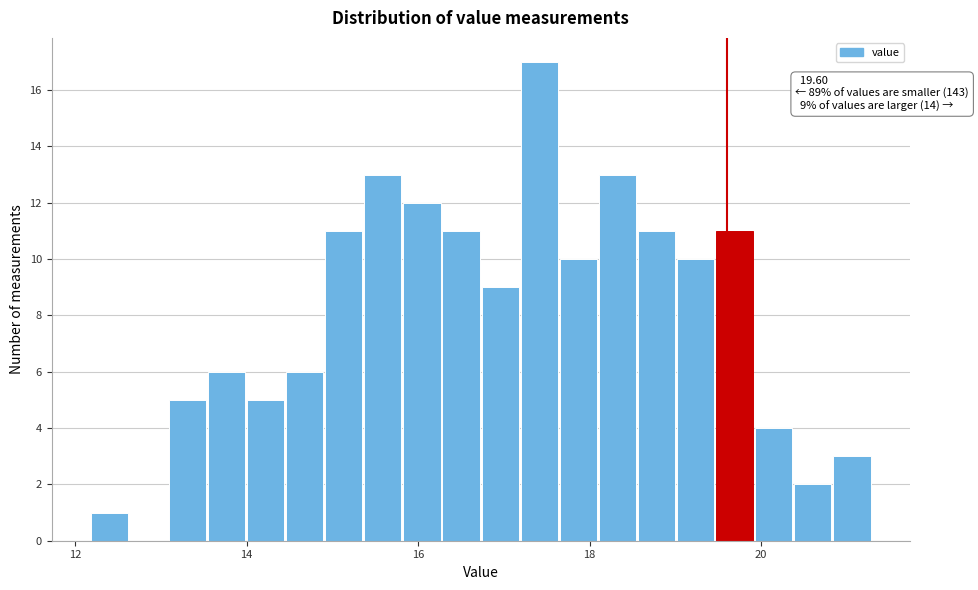

Around what value on the x-axis is the tallest bar? Give the approximate position of its centre, as read against the axis.

17.4